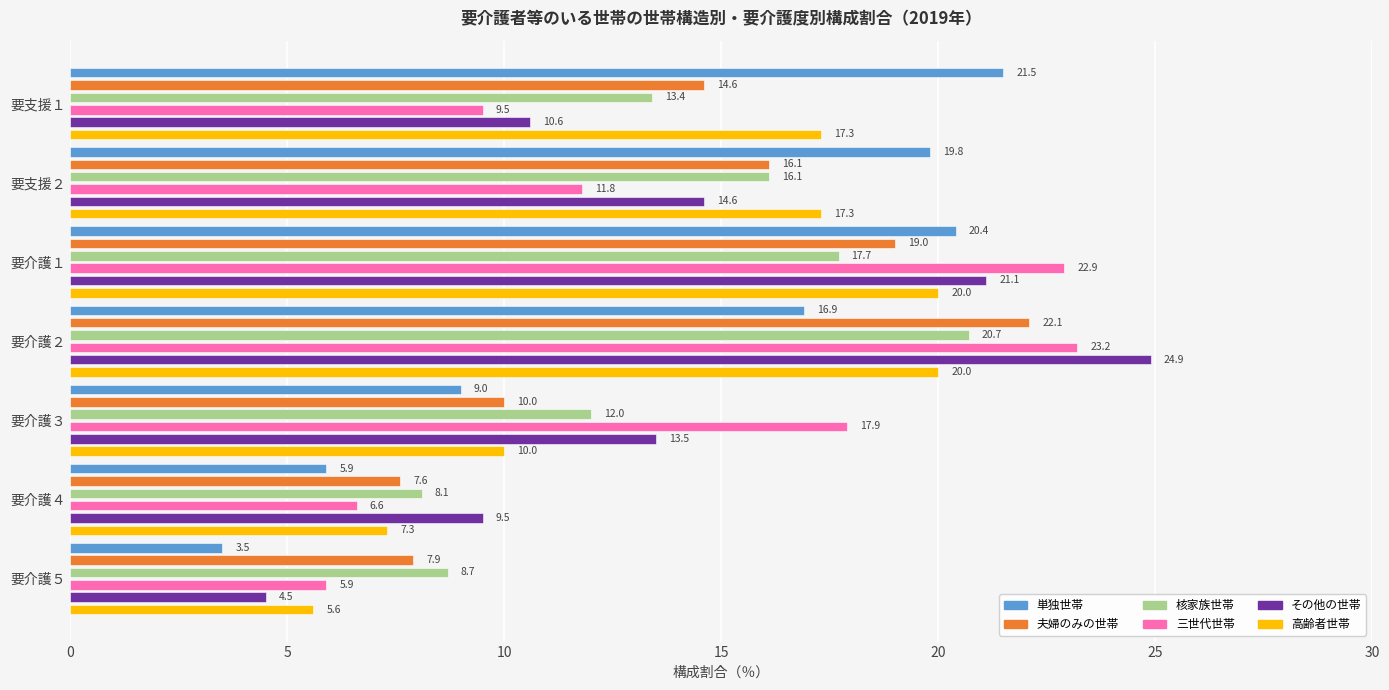

How many data points in 三世代世帯 are less than 11?

3